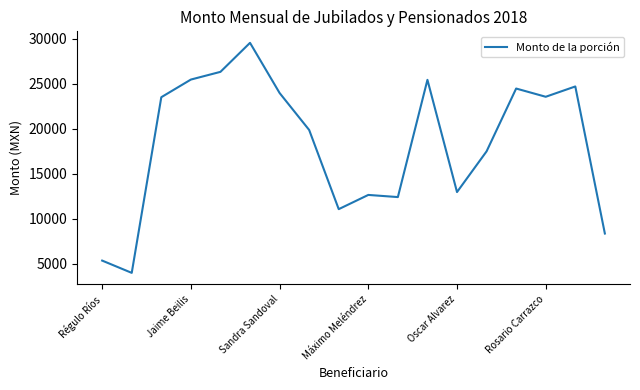

True or false: the data has more than 1 interior local peaks.

True